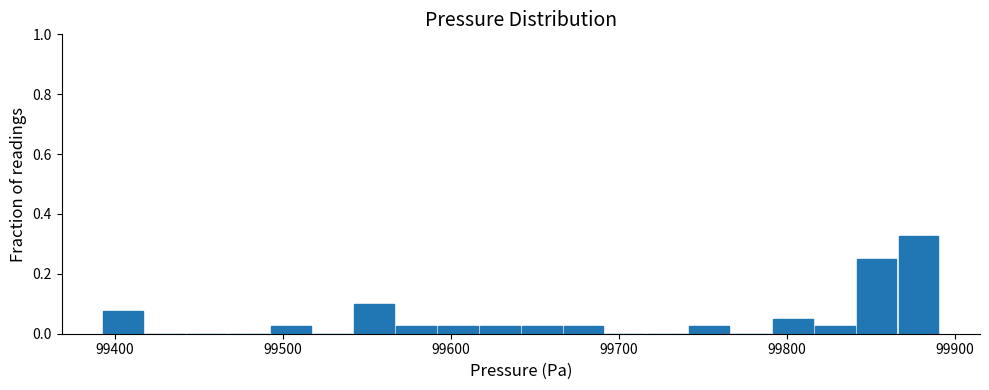

Around what value on the x-axis is the tallest bar? Give the approximate position of its centre, as read against the axis.

99880